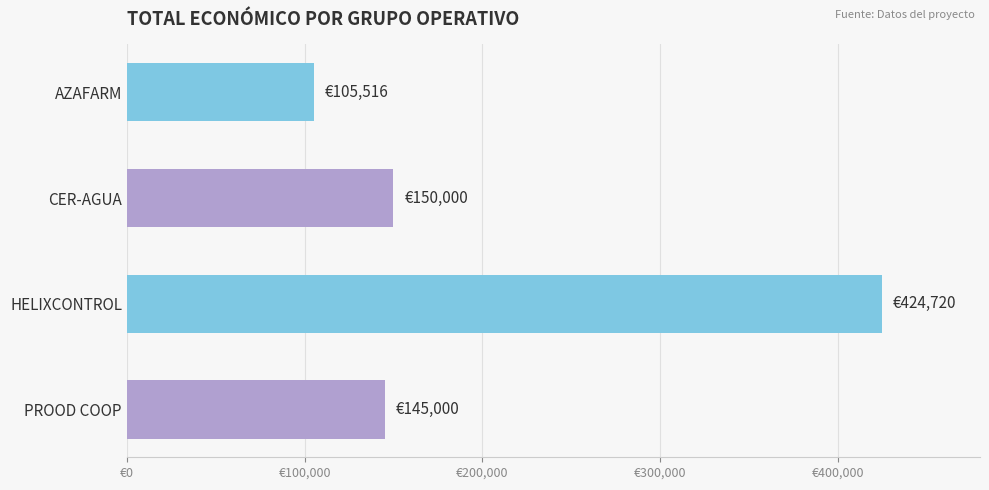

Does the chart contain any negative values?

No